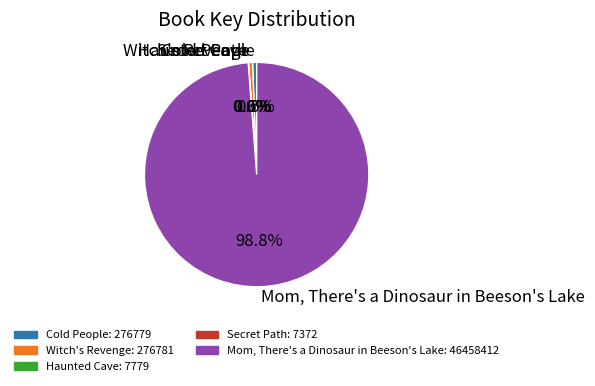

Approximately how many times larger is the value at Mom, There's a Dinosaur in Beeson's Lake compared to Witch's Revenge?

167.9